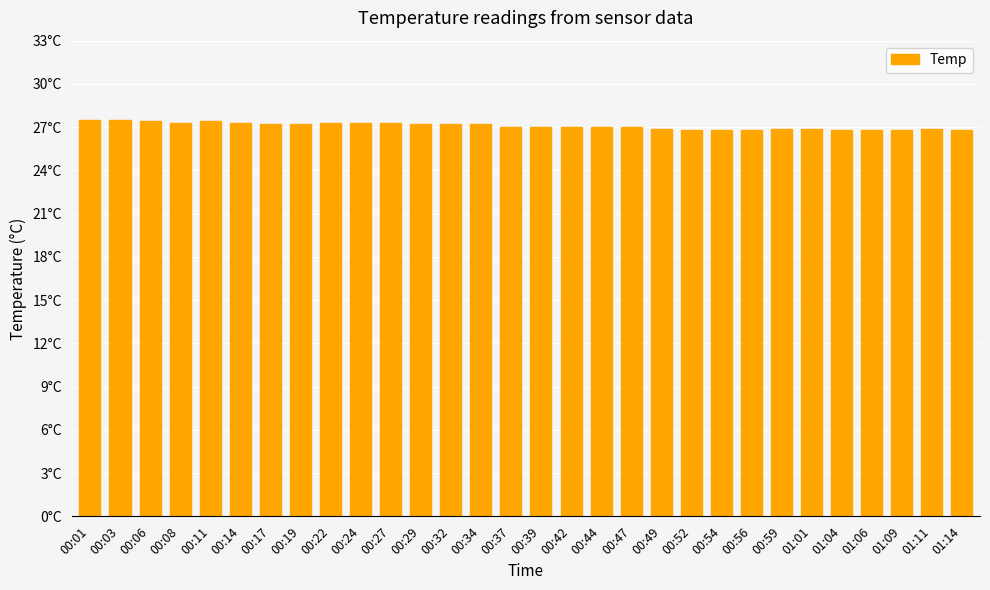

What is the label of the 18th bar from the right?

00:32